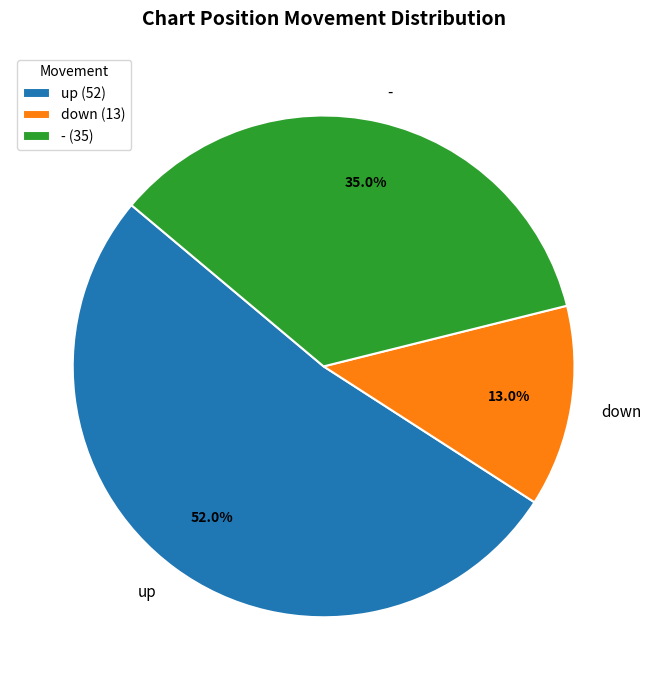

Is it true that down is 13% of the pie?

True